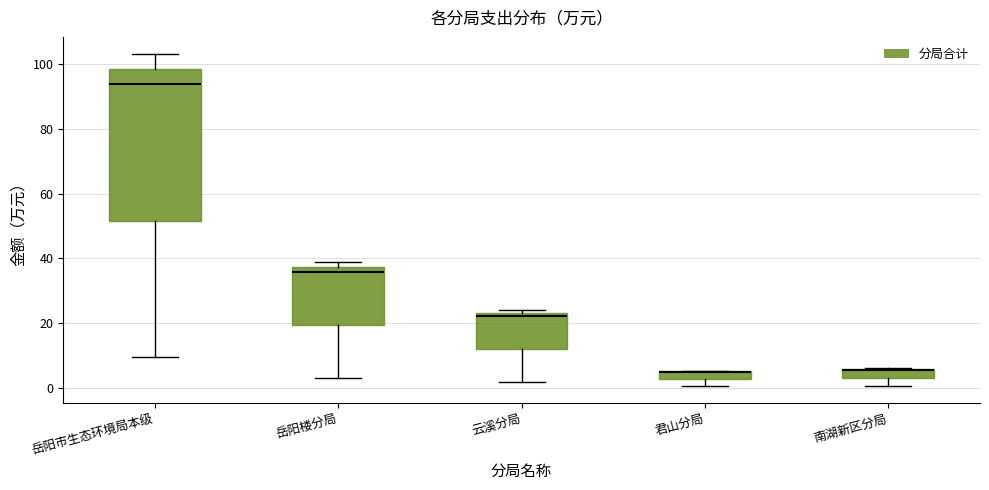

Where is the lower edge of the box for 南湖新区分局 on the y-axis? The values are not printed on the chart, so give them approximately, as read against the axis.

2